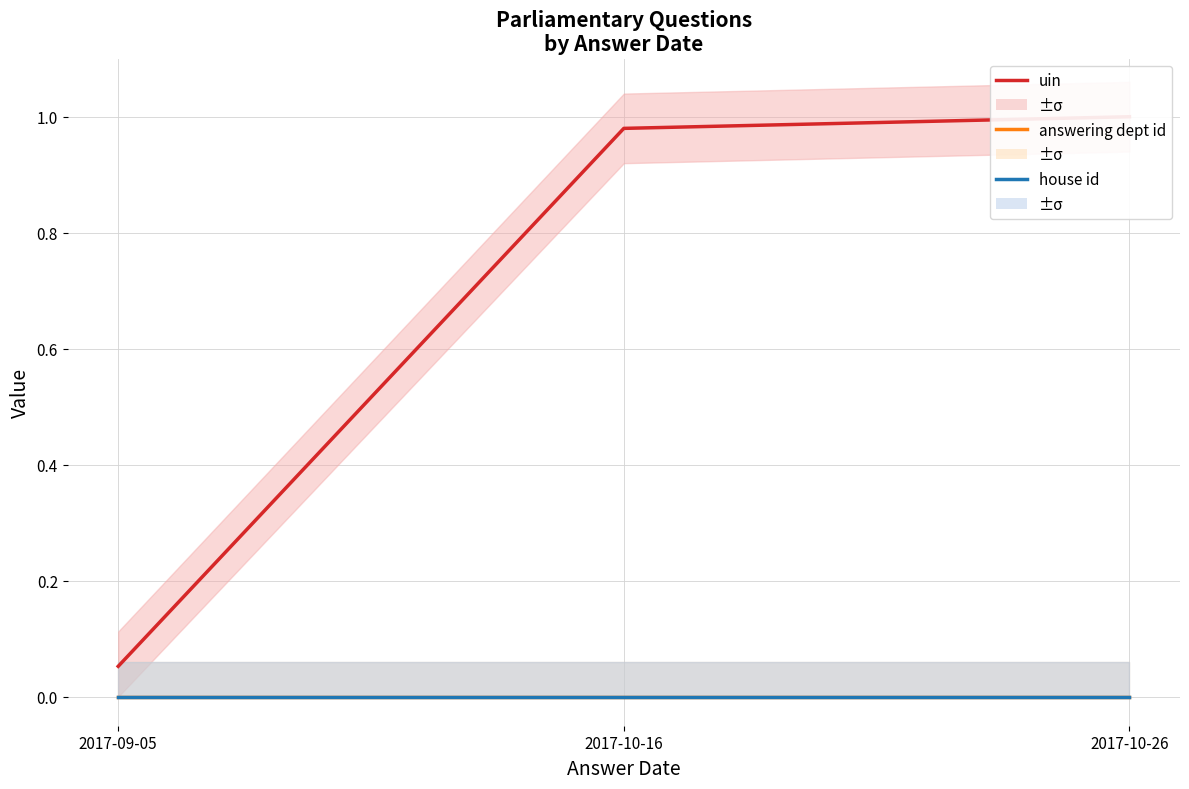

Rank the series at 2017-10-16 from lowest to highest value.

house id, answering dept id, uin